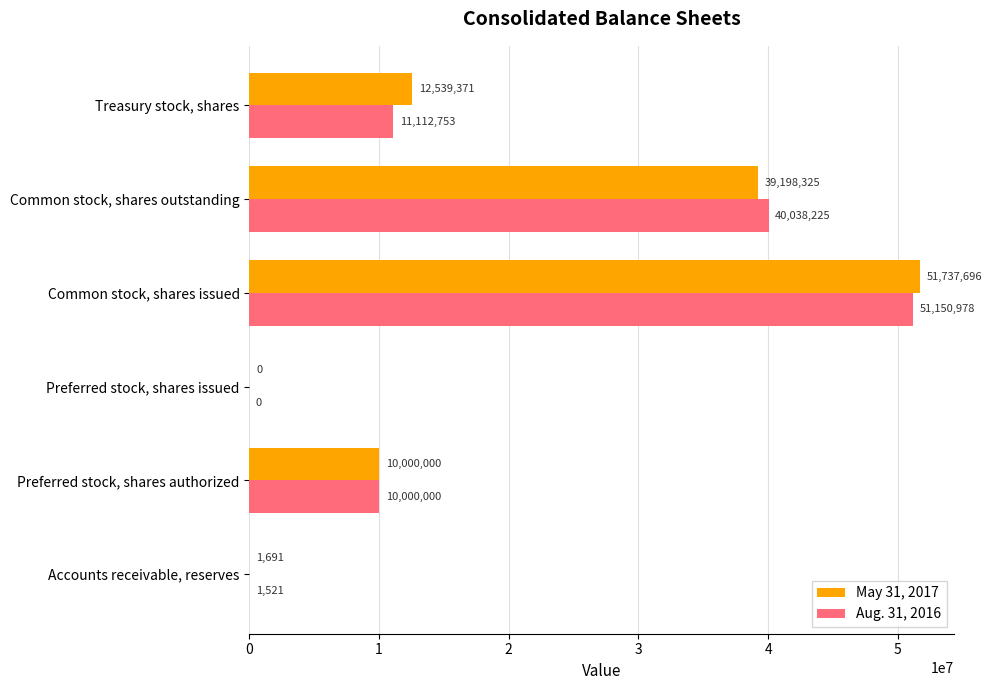

Which series changed the most between Preferred stock, shares authorized and Common stock, shares issued?

May 31, 2017